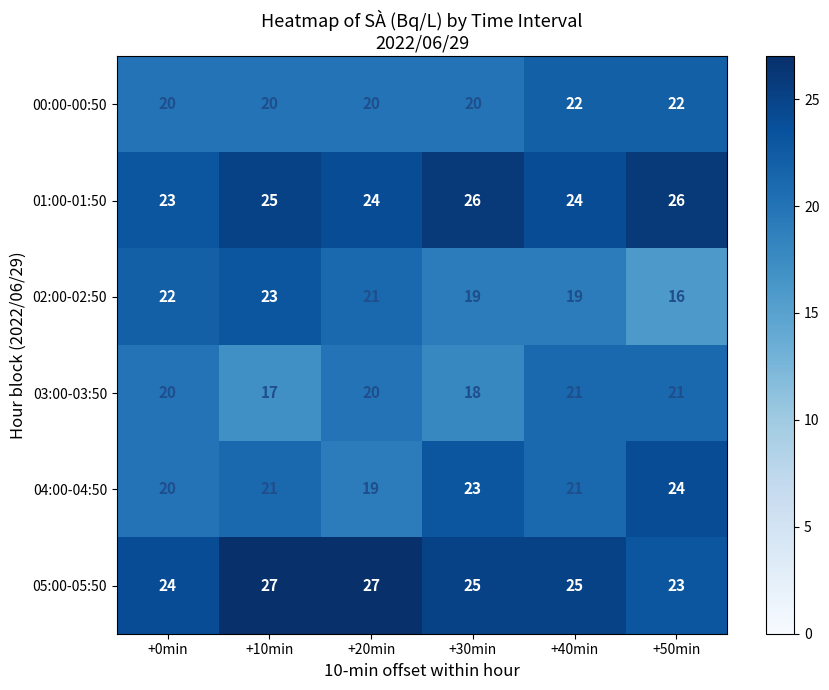

Which series has the largest total across all categories?

05:00-05:50